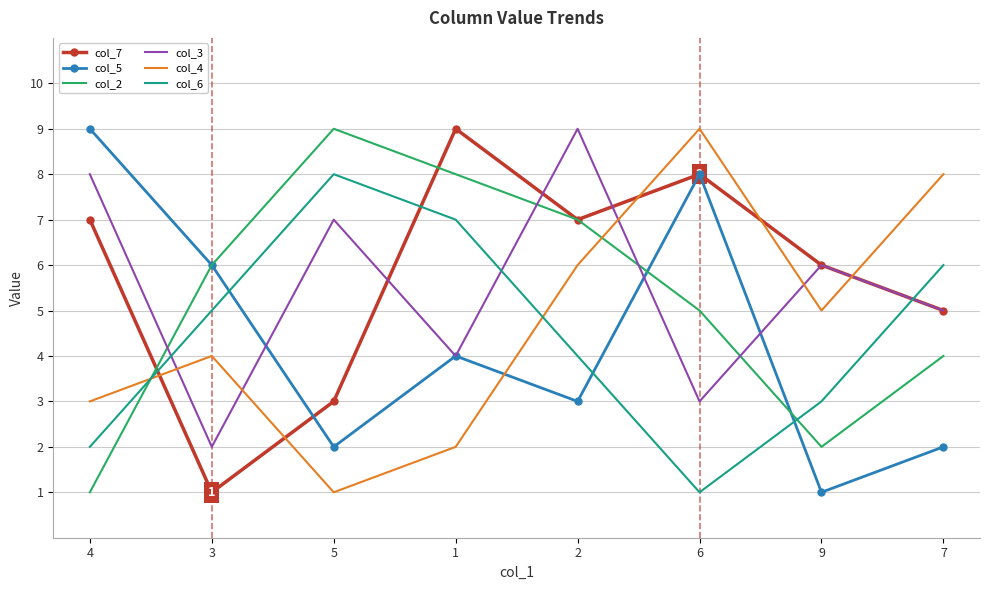

Where is the first local minimum for col_5?

5